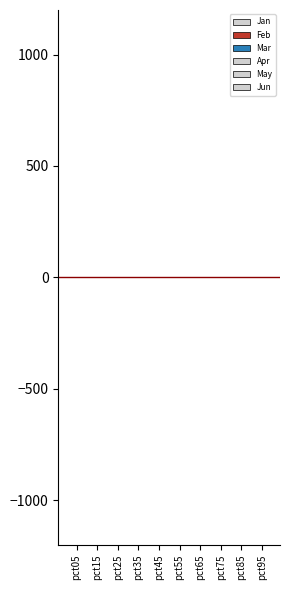

Reading left to right, transcribe all the data shown in this chart.

Jan: 0.6	0.5	0.5	0.3	0.3	0.3	0.3	0.3	0.3	0.7
Feb: 1.5	0.8	0.6	0.7	0.7	0.8	0.8	0.8	0.8	0.9
Mar: 1.3	0.5	0.4	0.4	0.3	0.3	0.3	0.2	0.2	1.1
Apr: 0.3	0.1	0.1	0.1	0.1	0.1	0.1	0.1	0.2	0.4
May: 1.3	0.5	0.5	0.4	0.4	0.4	0.5	0.6	0.6	0.7
Jun: 0.3	0.3	0.2	0.2	0.2	0.2	0.2	0.3	0.3	0.7